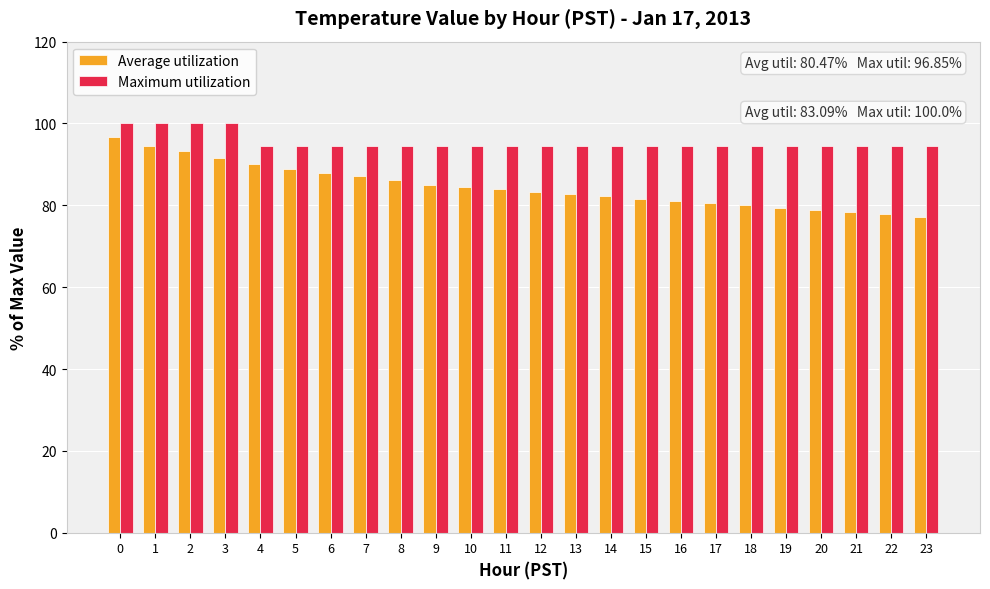

True or false: Maximum utilization has a value of 94.4 at 21.

True